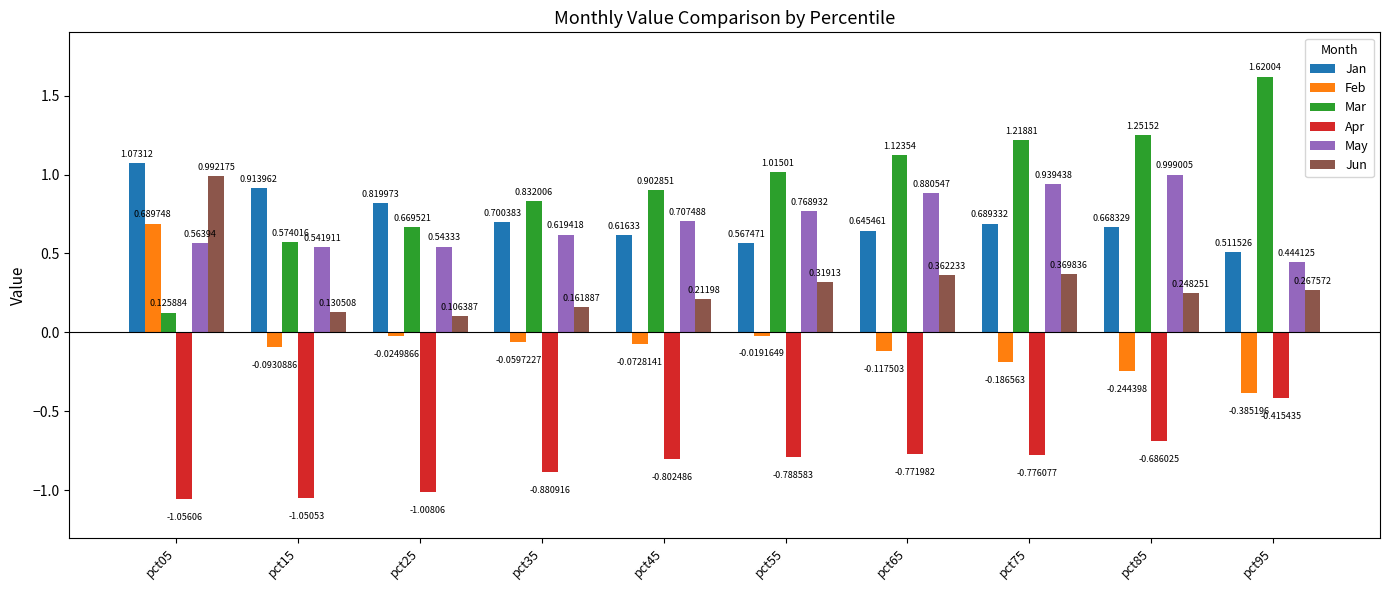

How many groups of bars are there?

10